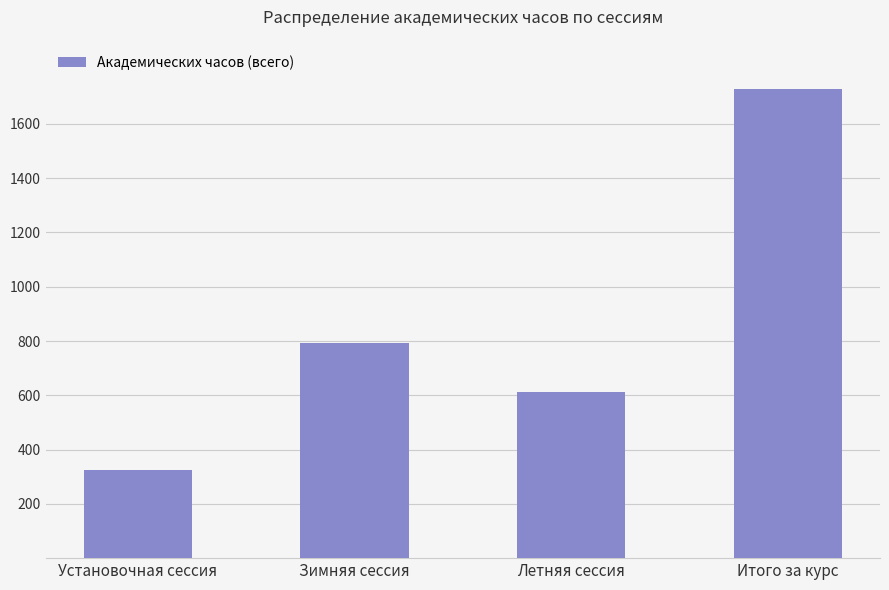

How many distinct data groups are displayed?

1